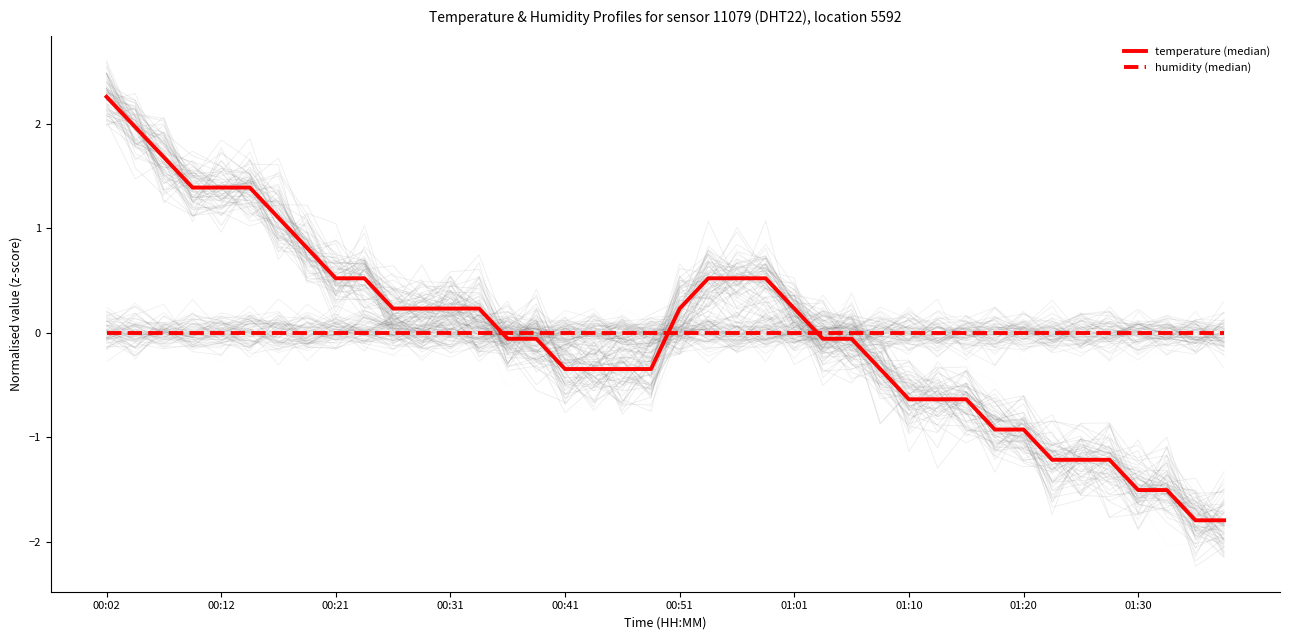

The temperature (median) series shows -0.1 at 17. True or false?

False